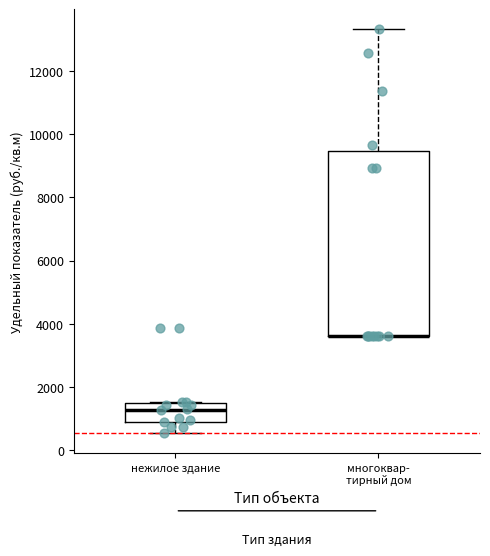

Reading left to right, transcribe this box plot: for each box, give where its median line is, the range the box spans, and where its two whiskers end, as read against the y-axis. The values are not printed on the chart, so give them approximately, as read against the axis.

нежилое здание: median 1200, box 1000 to 1400, whiskers 600 to 1600
многоквар- тирный дом: median 3600 (drawn on the box's lower edge), box 3600 to 9400, whiskers 3600 to 13400